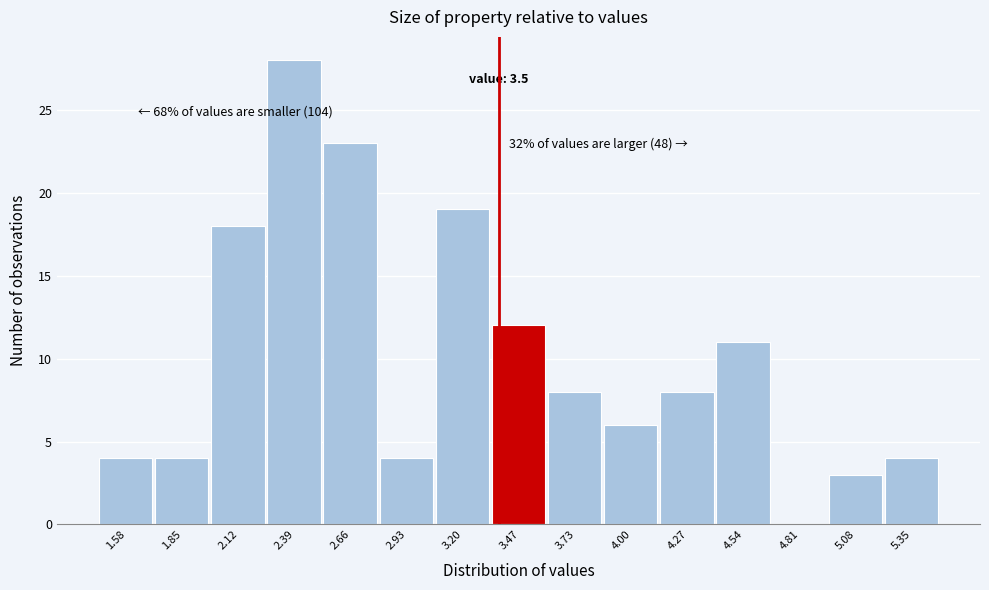

Which label corresponds to the largest value in the chart?

2.39